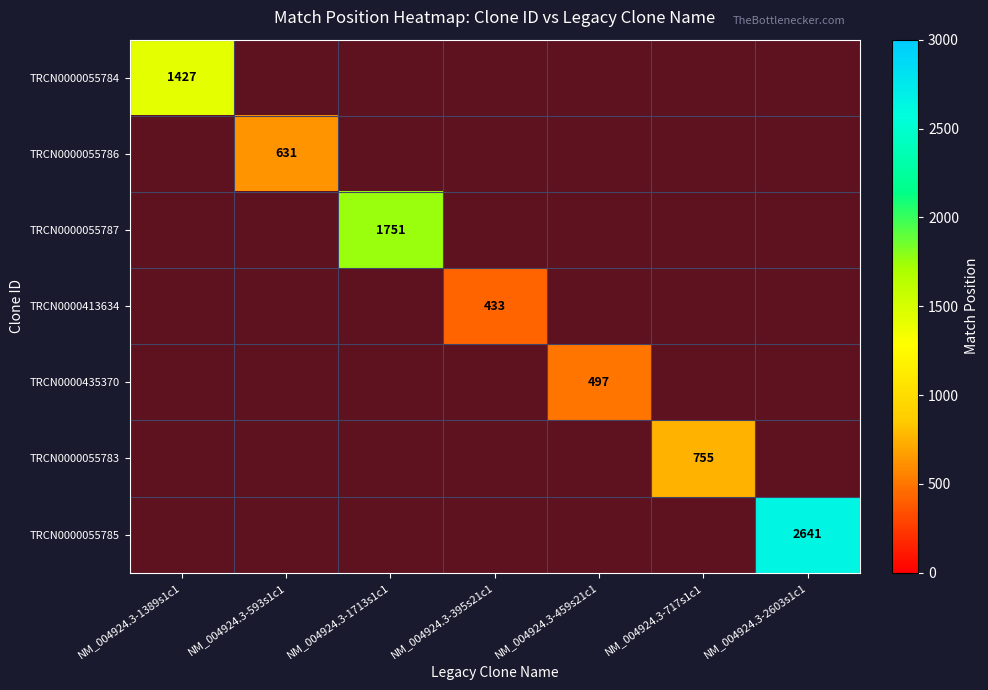

The TRCN0000435370 series shows 497.0 at NM_004924.3-459s21c1. True or false?

True